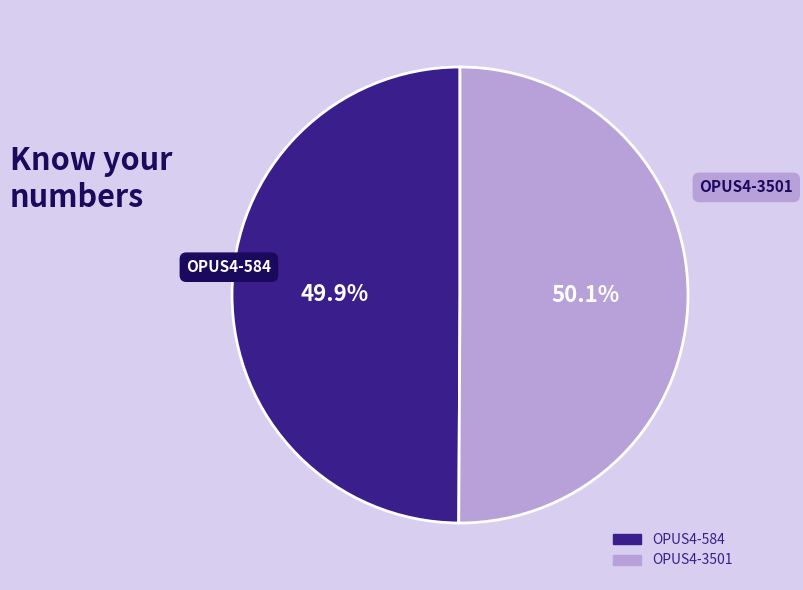

True or false: OPUS4-3501 accounts for 40% of the total.

False